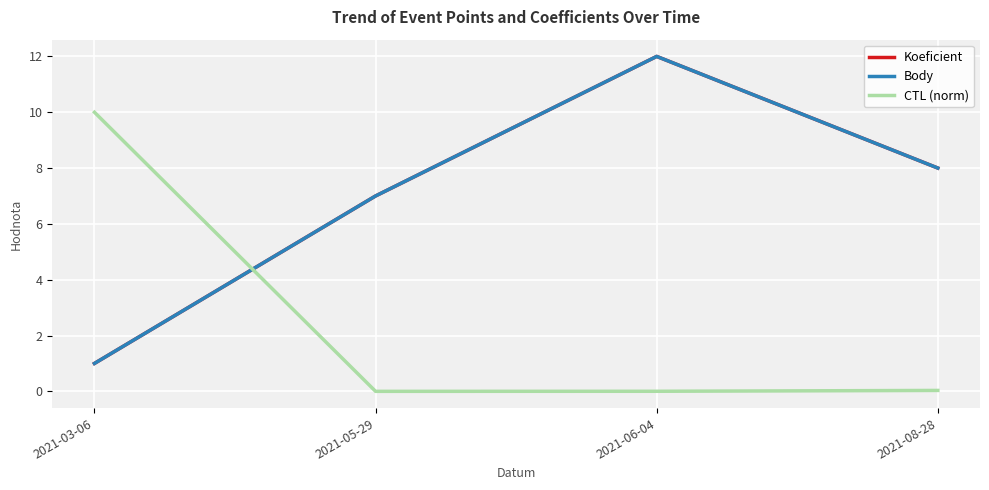

At which label is Koeficient closest to 6?

2021-05-29